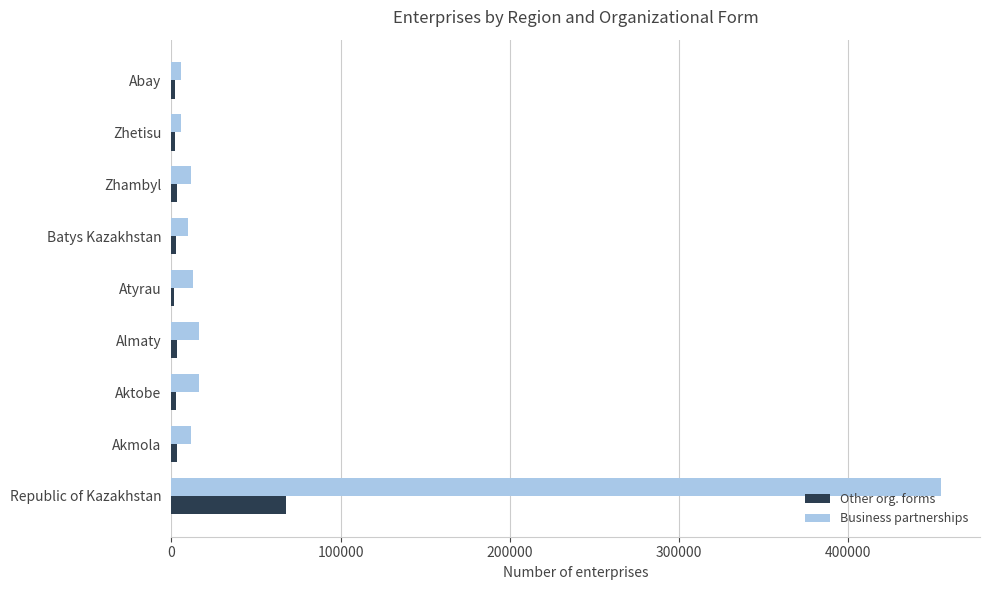

Which series has the widest spread of values?

Business partnerships